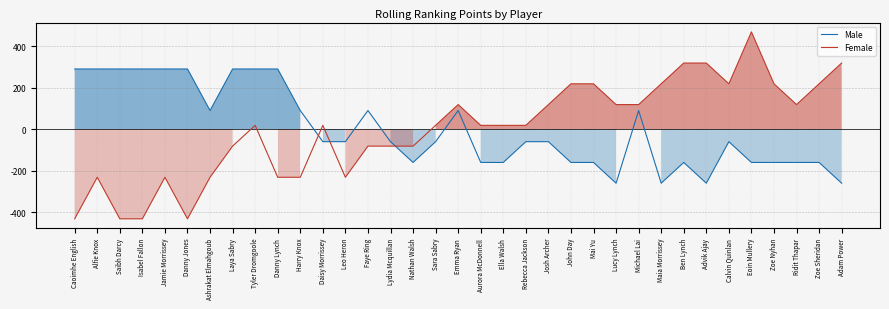

Which series ends up on top after the final intersection of Female and Male?

Female